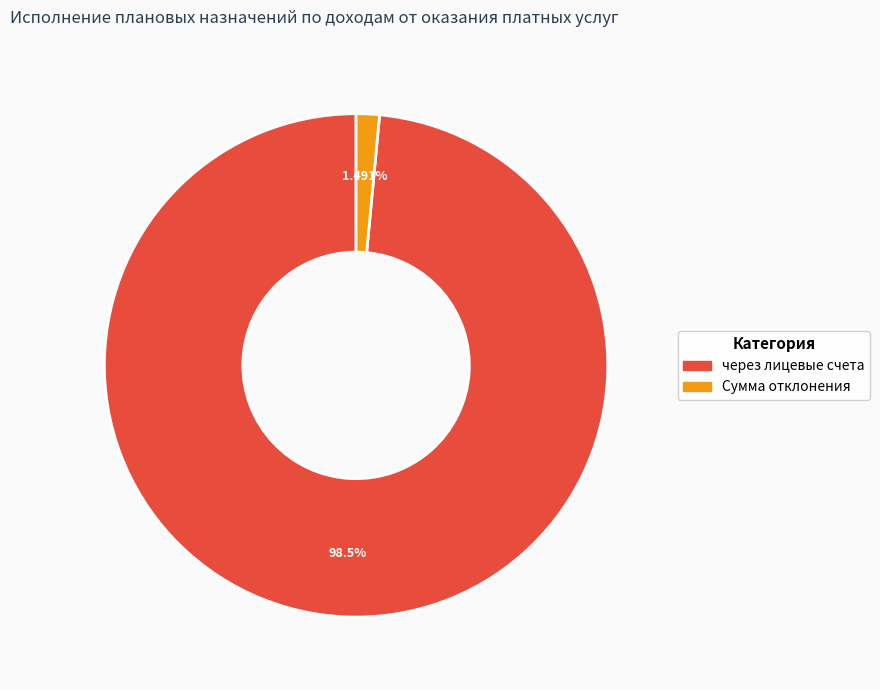

Is there any slice that represents more than half of the pie?

Yes